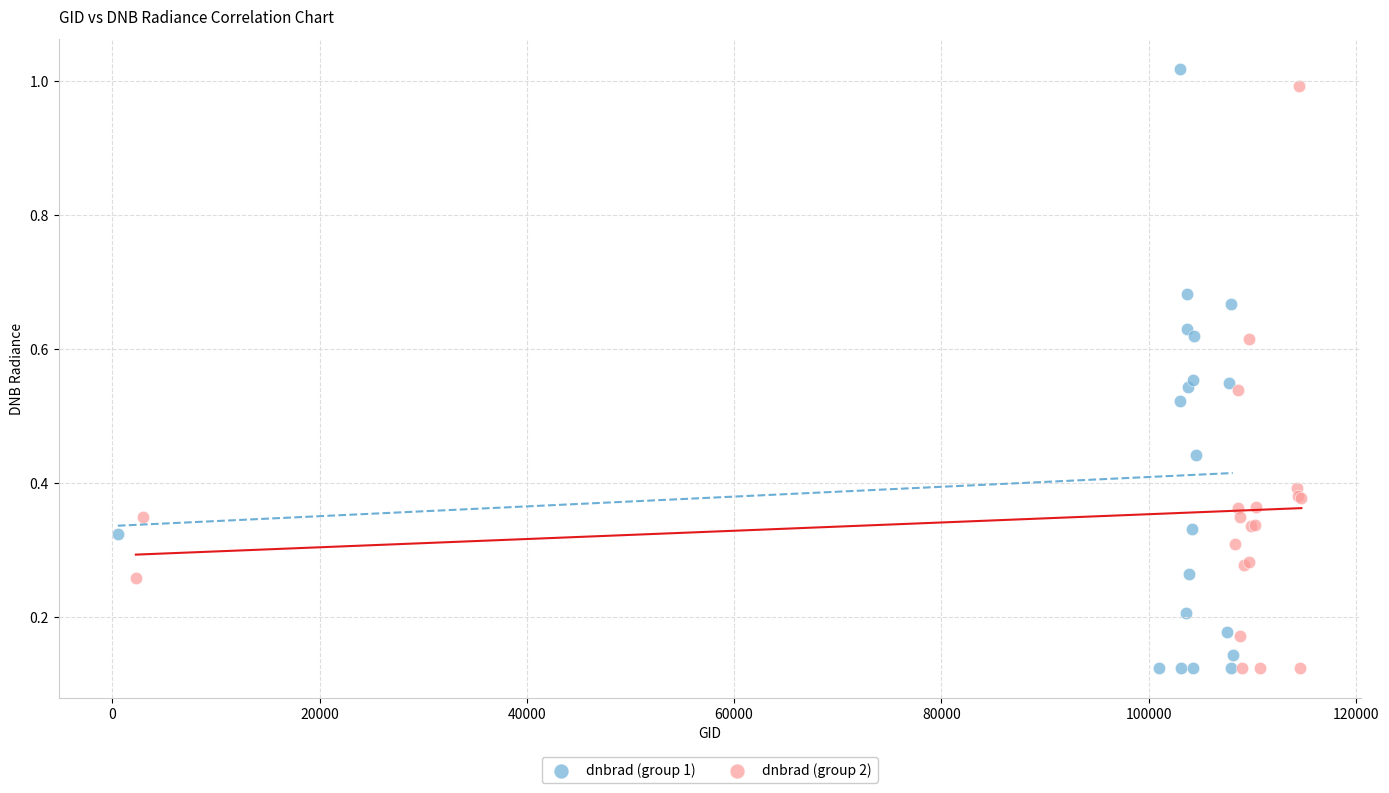

What are all the series names shown in the legend?

dnbrad (group 1), dnbrad (group 2)